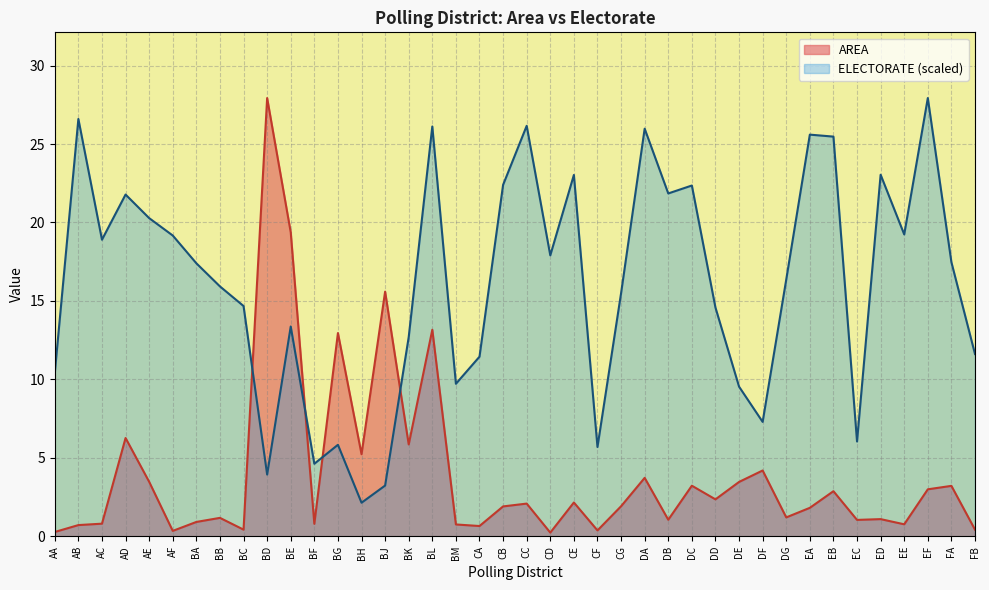

Count the number of categories in the chart.

40